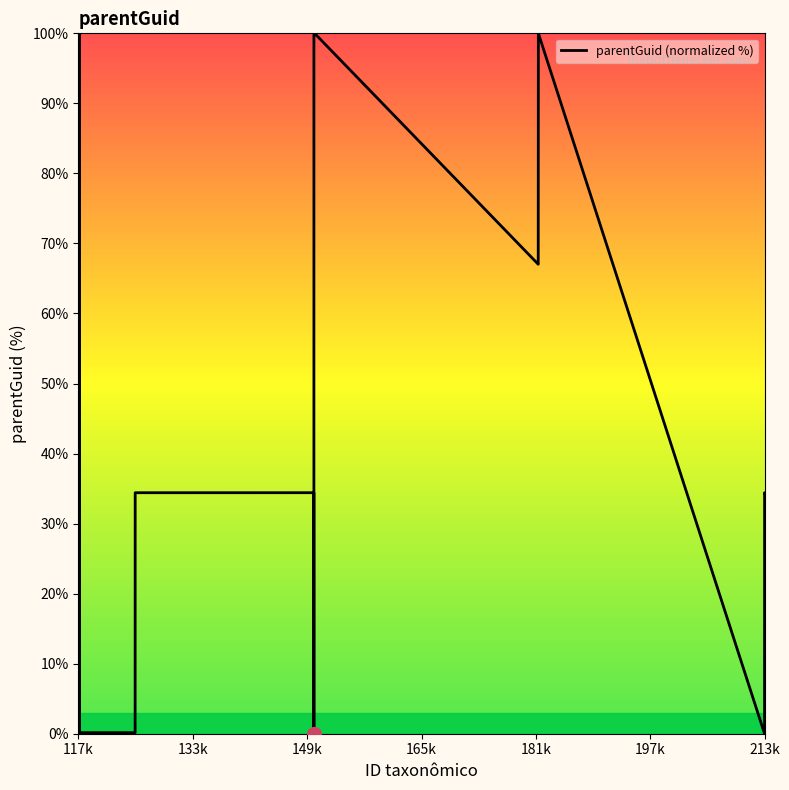

What is the greatest value displayed?

100.0